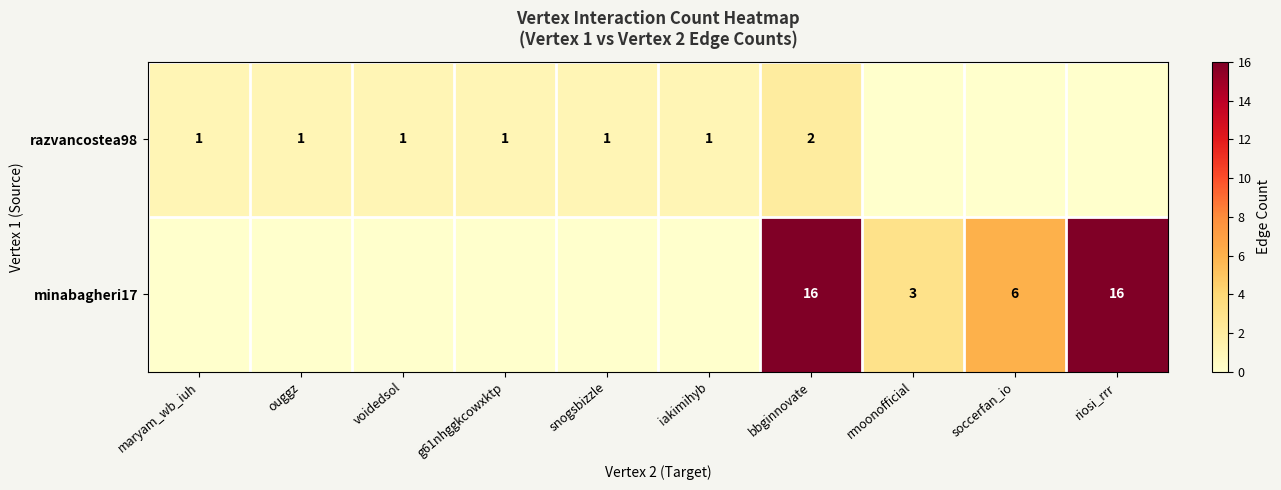

At bbginnovate, list the series in order from smallest to largest.

razvancostea98, minabagheri17